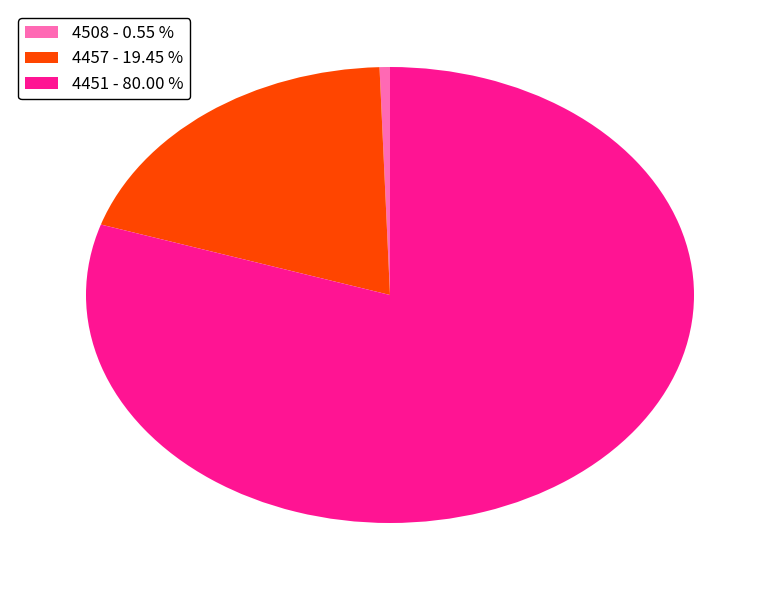

How many segments does this pie chart have?

3